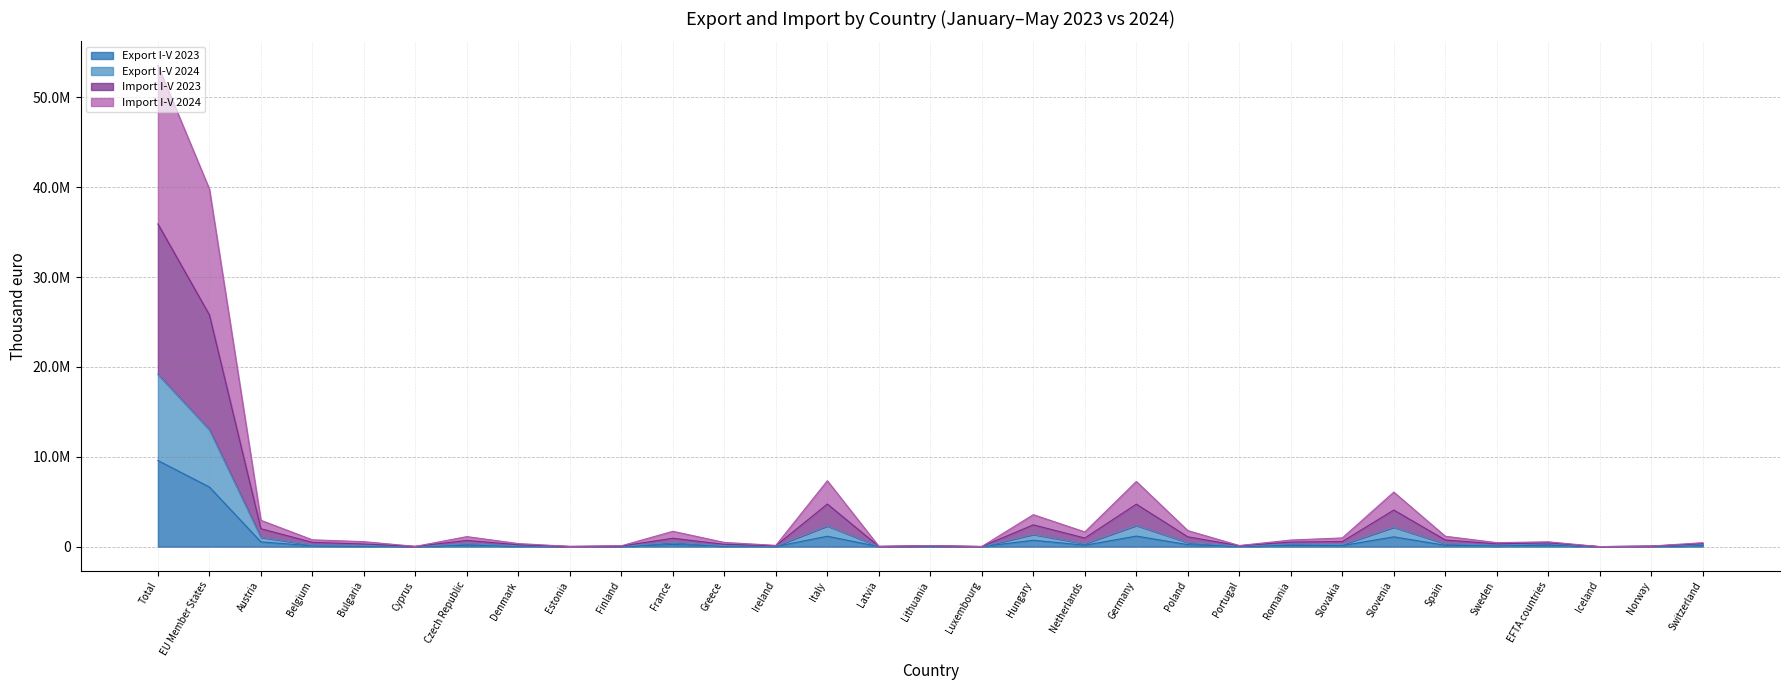

What is the label of the 1st point from the left?

Total